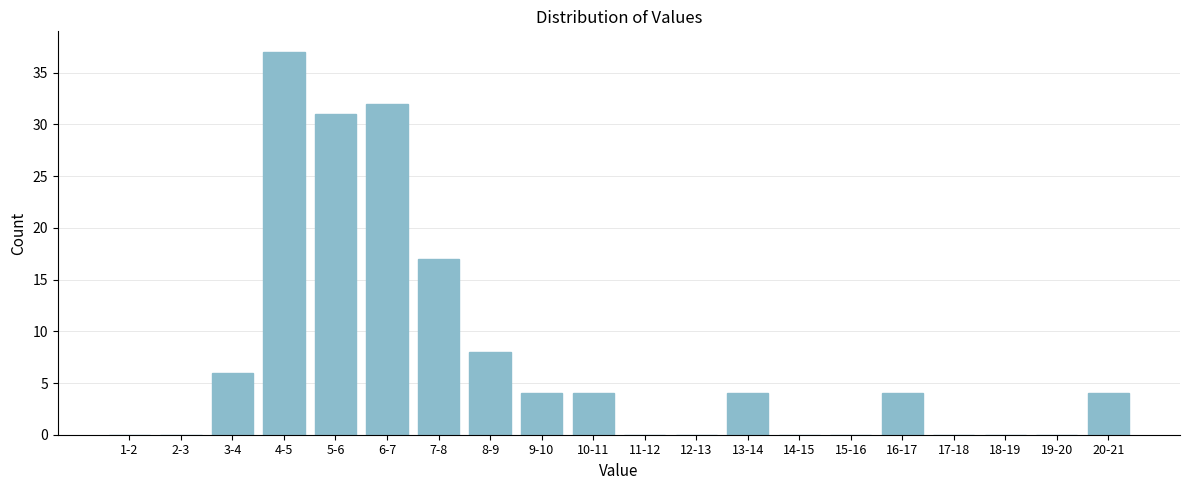

Reading left to right, transcribe all the data shown in this chart.

1-2=0	2-3=0	3-4=6	4-5=37	5-6=31	6-7=32	7-8=17	8-9=8	9-10=4	10-11=4	11-12=0	12-13=0	13-14=4	14-15=0	15-16=0	16-17=4	17-18=0	18-19=0	19-20=0	20-21=4